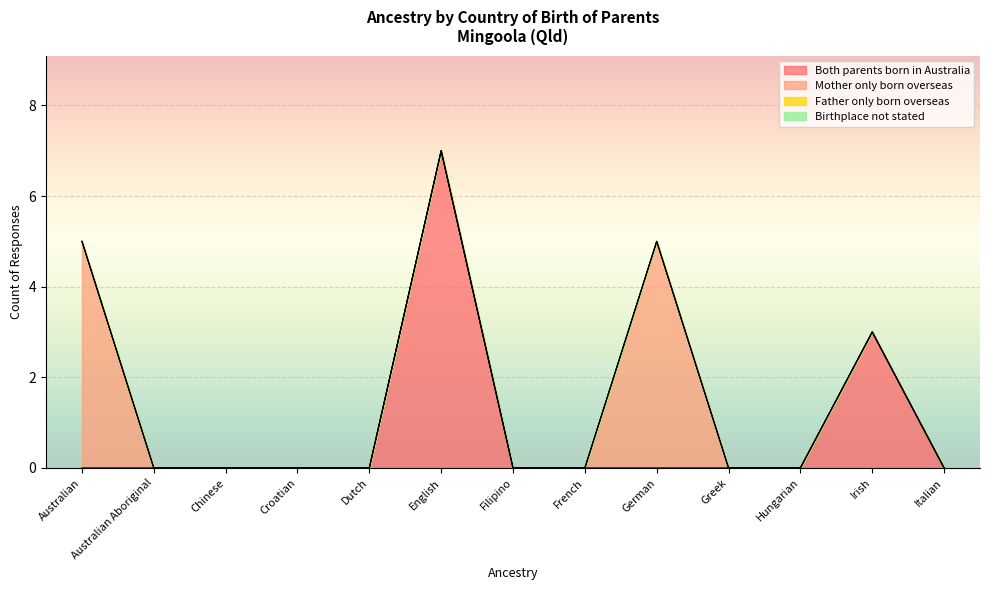

At which category is the sum across all series the highest?

English